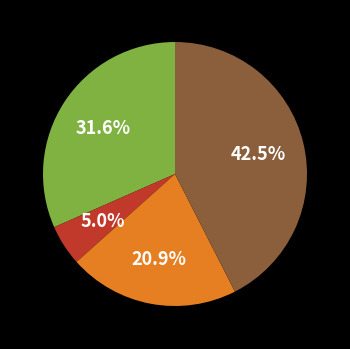

Is there a majority slice in this chart?

No